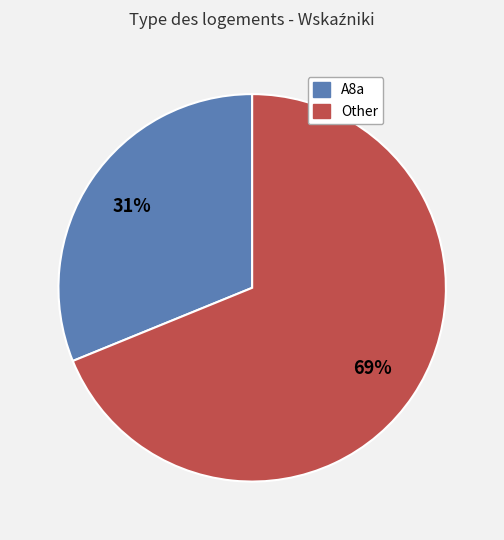

How many segments does this pie chart have?

2